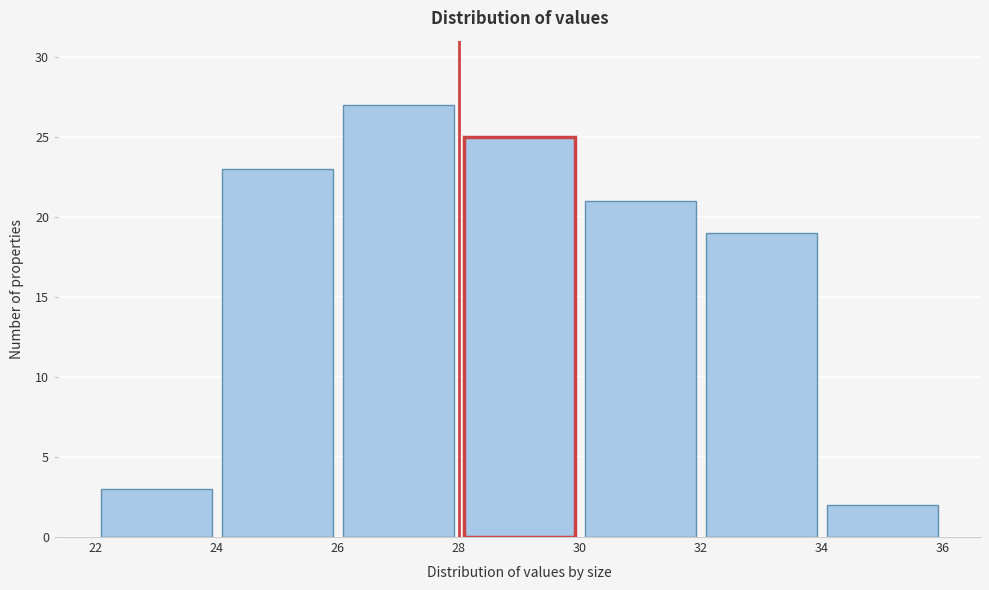

Reading left to right, list every bar in this chart as the range it spans on the x-axis followed by its height. The values are not printed on the chart, so give them approximately, as read against the axis.

22 to 24: 3
24 to 26: 23
26 to 28: 27
28 to 30: 25
30 to 32: 21
32 to 34: 19
34 to 36: 2